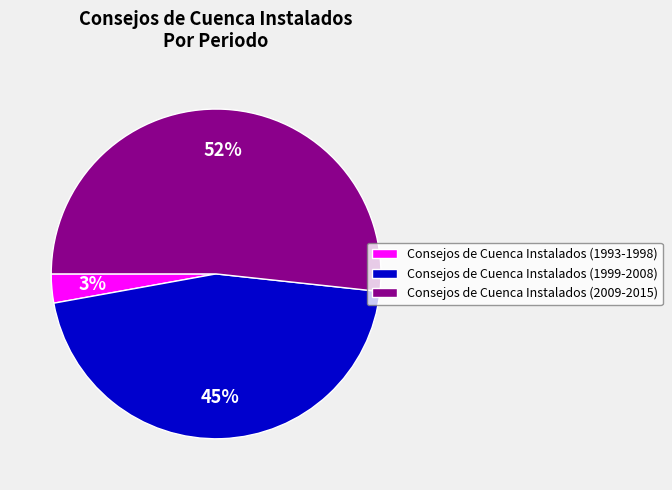

The Consejos de Cuenca Instalados (1999-2008) slice represents 35% of the pie. True or false?

False